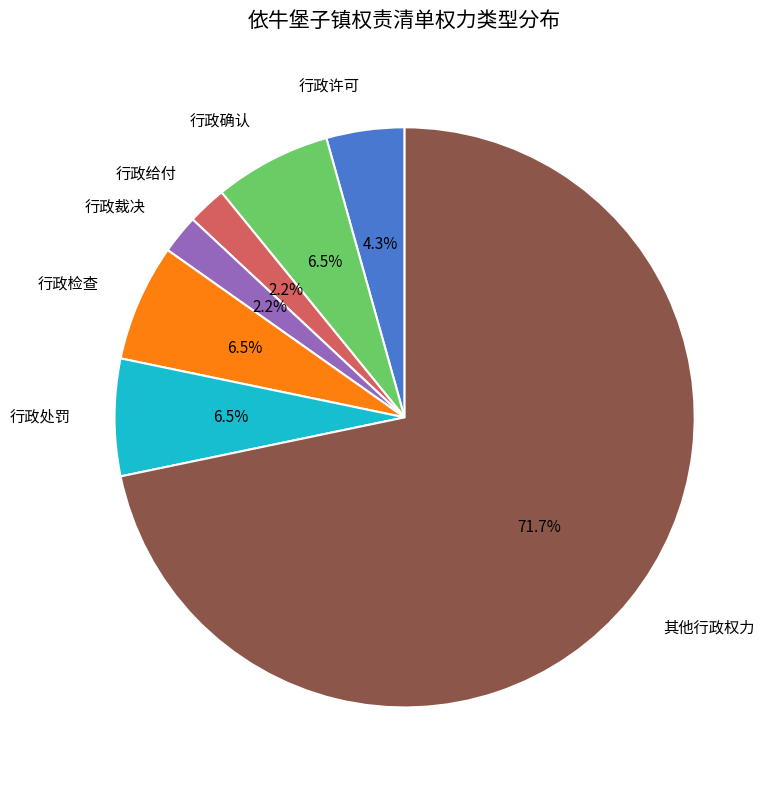

Which category accounts for the majority?

其他行政权力